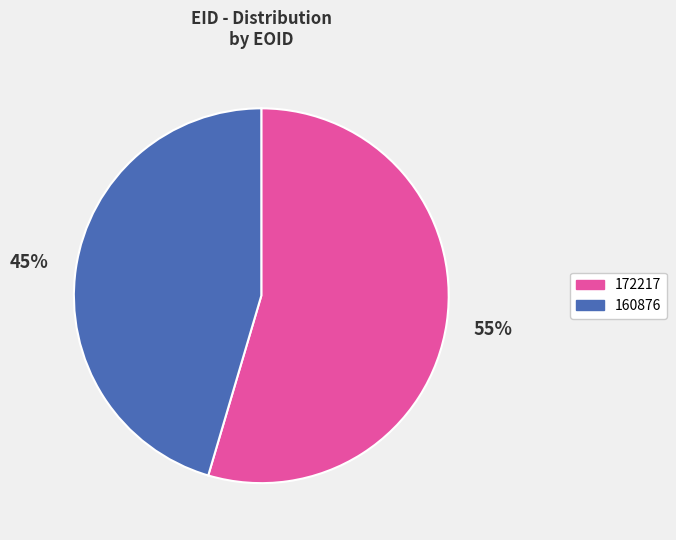

Do 160876 and 172217 together represent more than half of the pie?

Yes